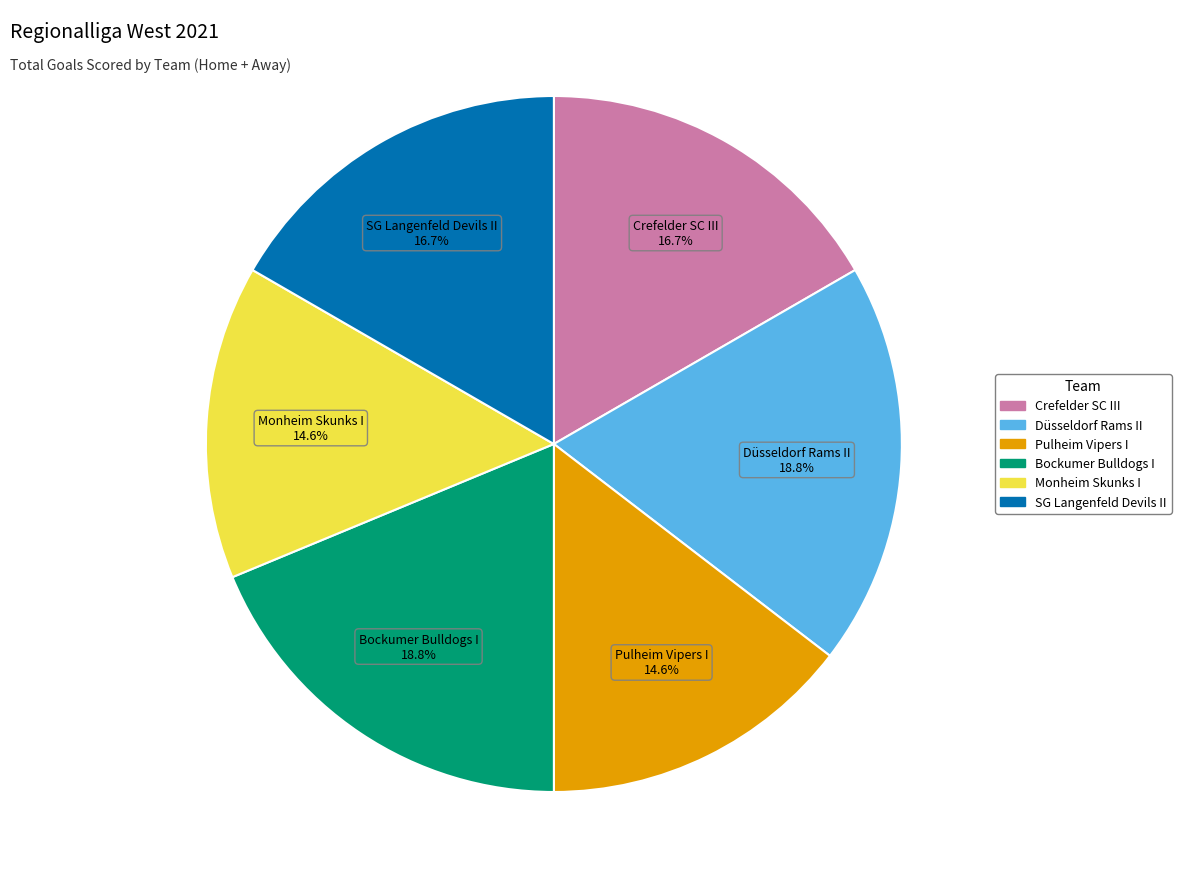

Between Monheim Skunks I and Düsseldorf Rams II, which is larger?

Düsseldorf Rams II